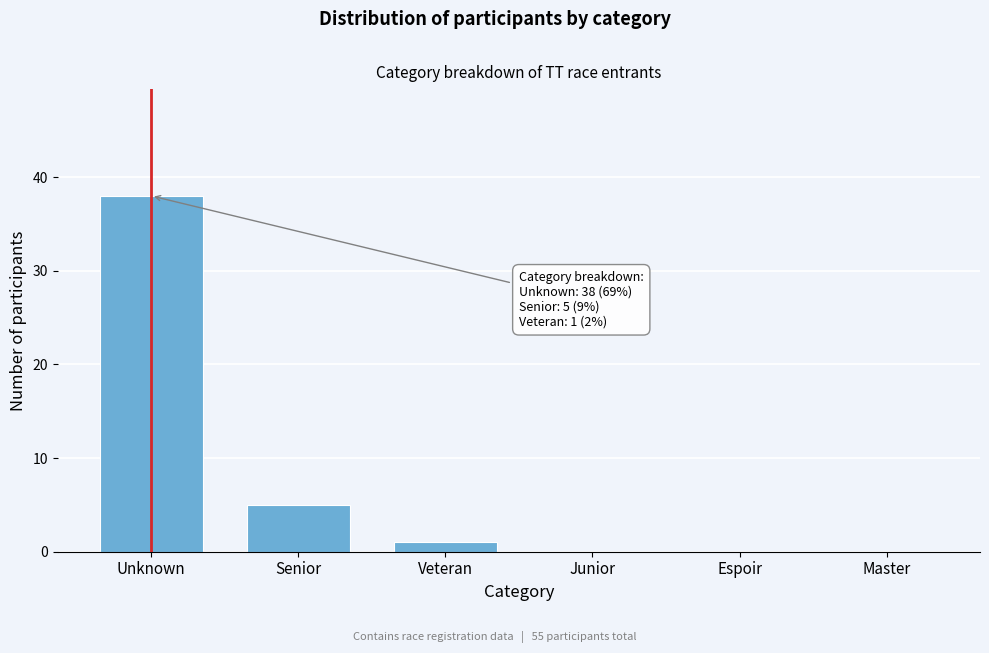

Reading left to right, list all the values displayed in this chart.

Unknown=38	Senior=5	Veteran=1	Junior=0	Espoir=0	Master=0